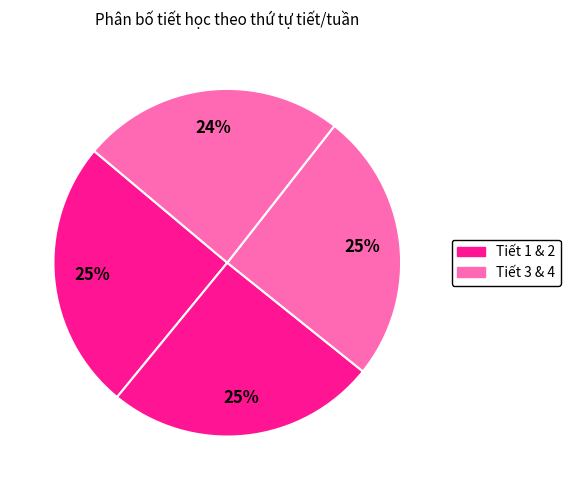

How many segments does this pie chart have?

4